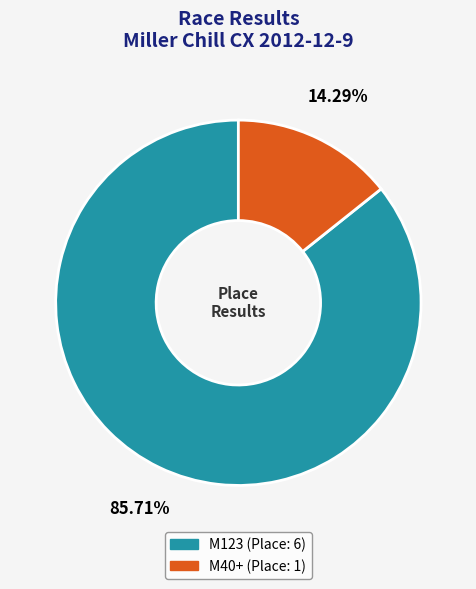

How many slices are in this pie chart?

2